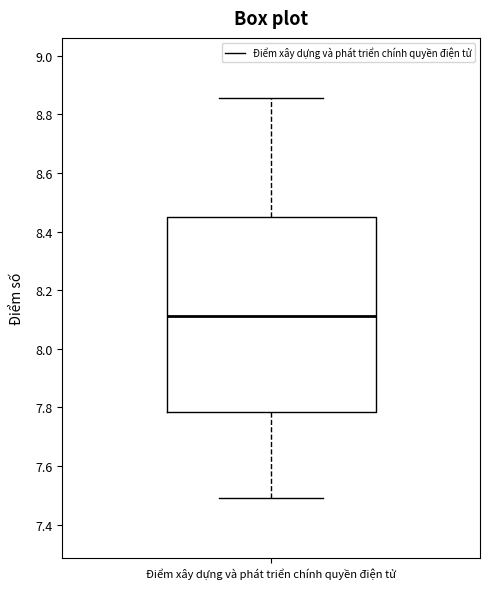

Read this box plot against the y-axis: the position of the median line, the range covered by the box, and the ends of both whiskers. The values are not printed on the chart, so give them approximately, as read against the axis.

median 8.12, box 7.78 to 8.44, whiskers 7.50 to 8.86